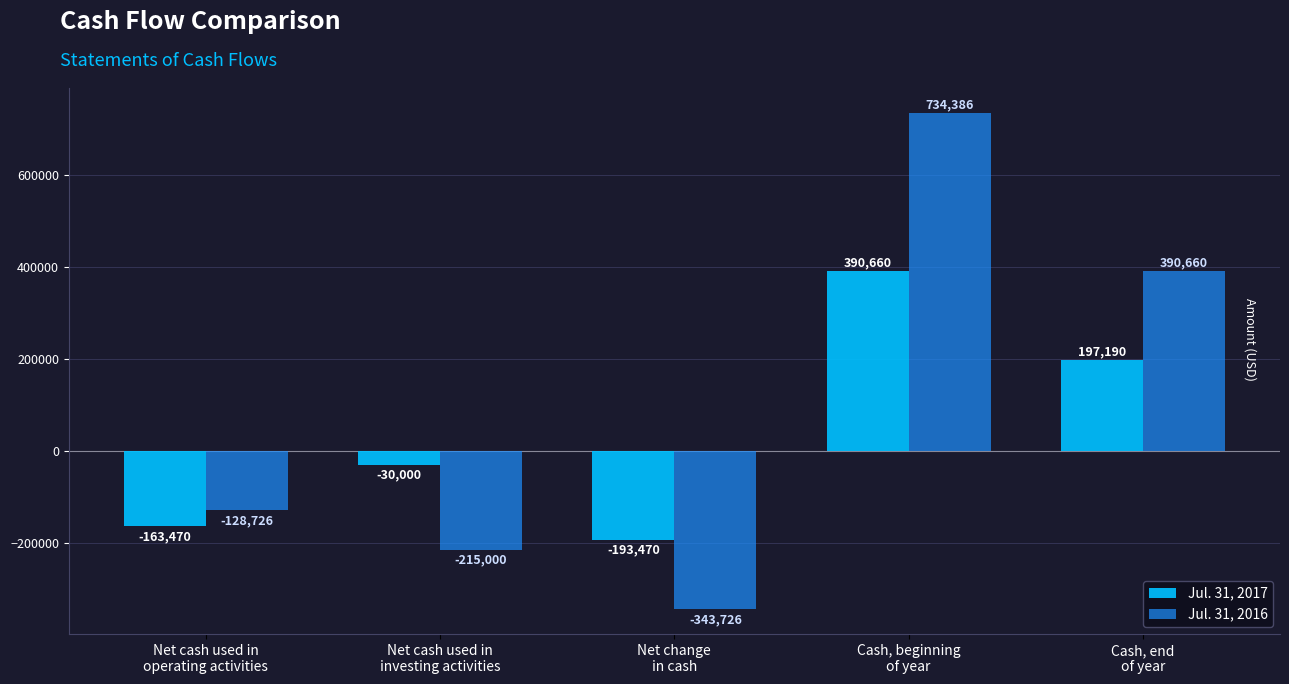

List the series in order of their peak value, lowest first.

Jul. 31, 2017, Jul. 31, 2016